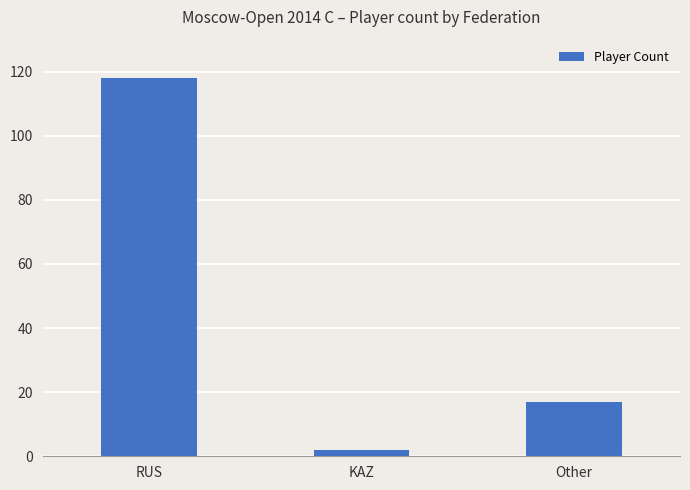

How many distinct data groups are displayed?

1